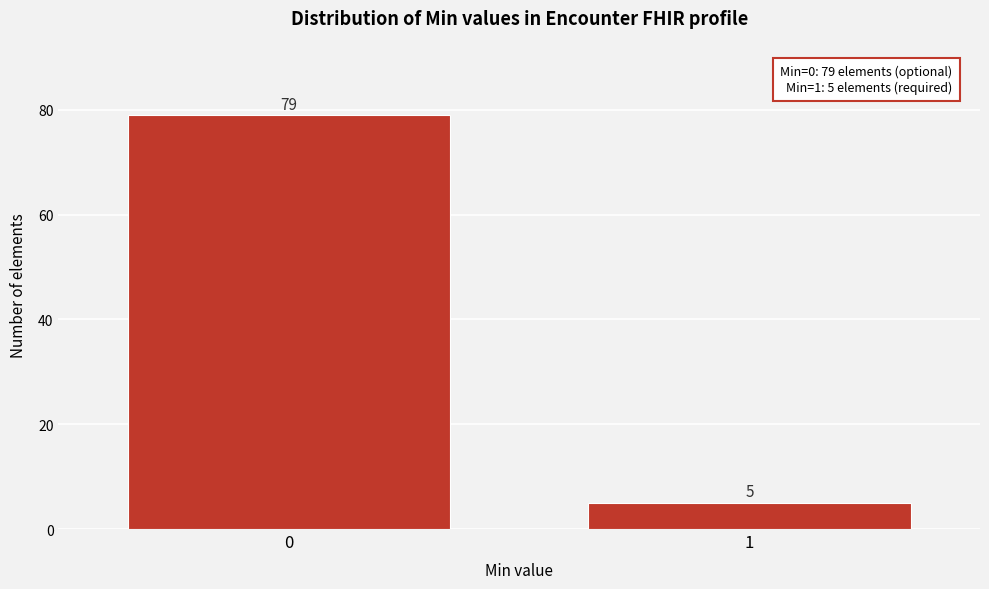

Reading left to right, extract all data points from this chart.

0=79	1=5